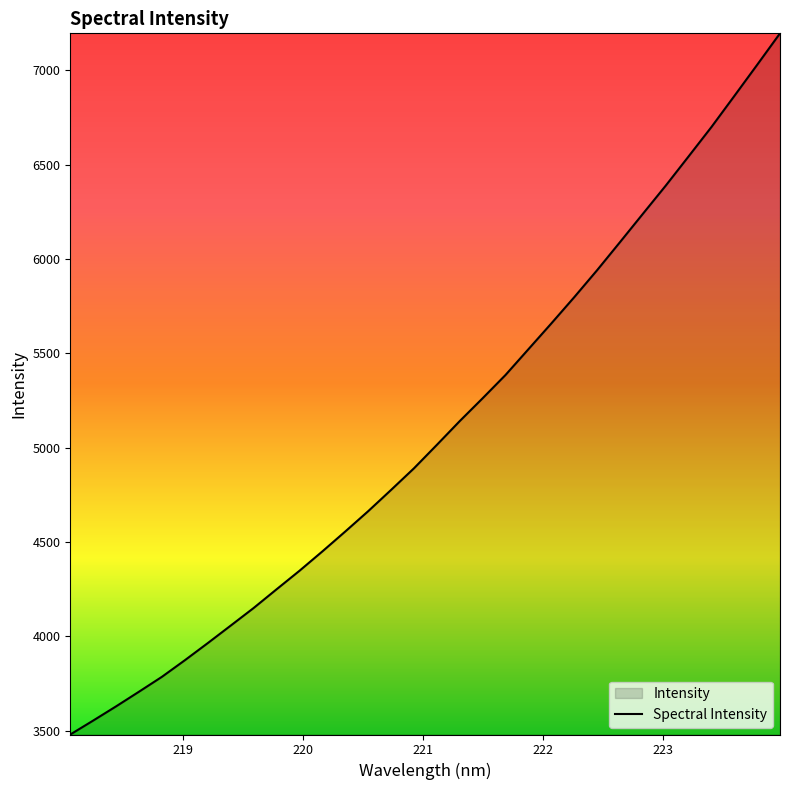

How many lines are shown in the chart?

1